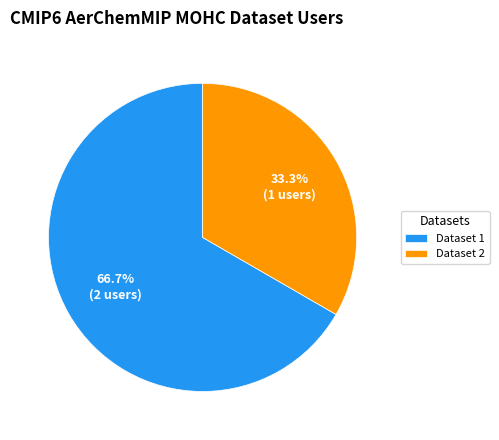

Which category accounts for the majority?

Dataset 1